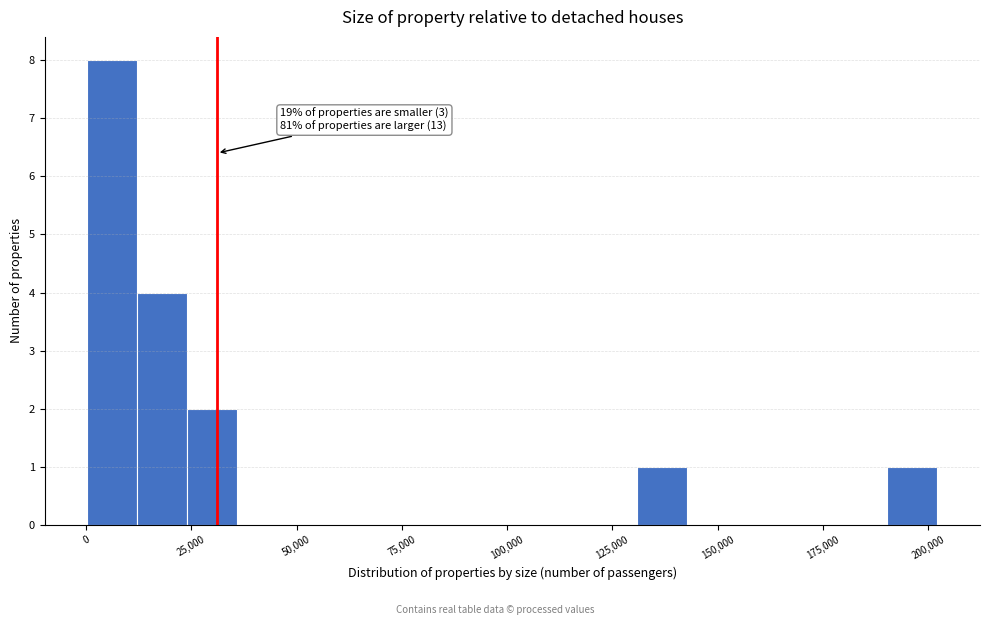

Around what value on the x-axis is the tallest bar? Give the approximate position of its centre, as read against the axis.

5000